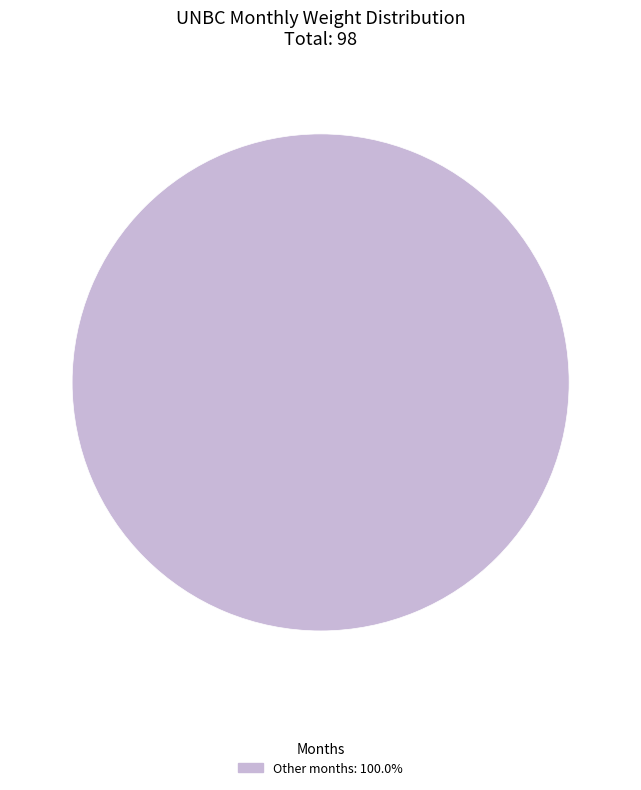

Does any single category account for the majority?

Yes